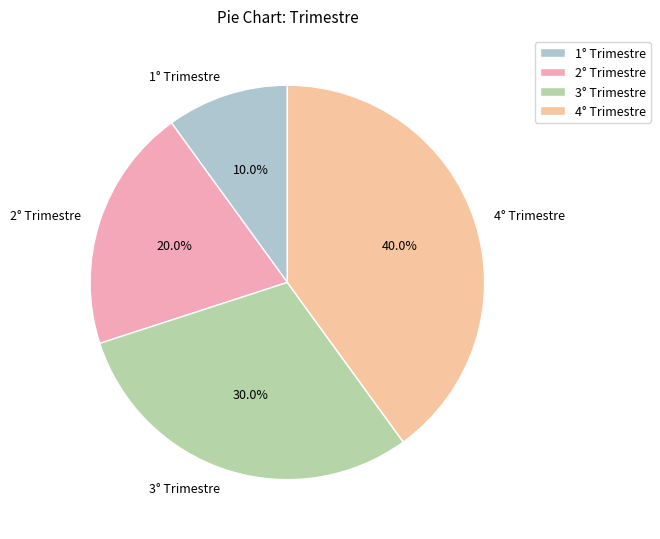

What percentage is the 4° Trimestre slice, to the nearest percent?

40%